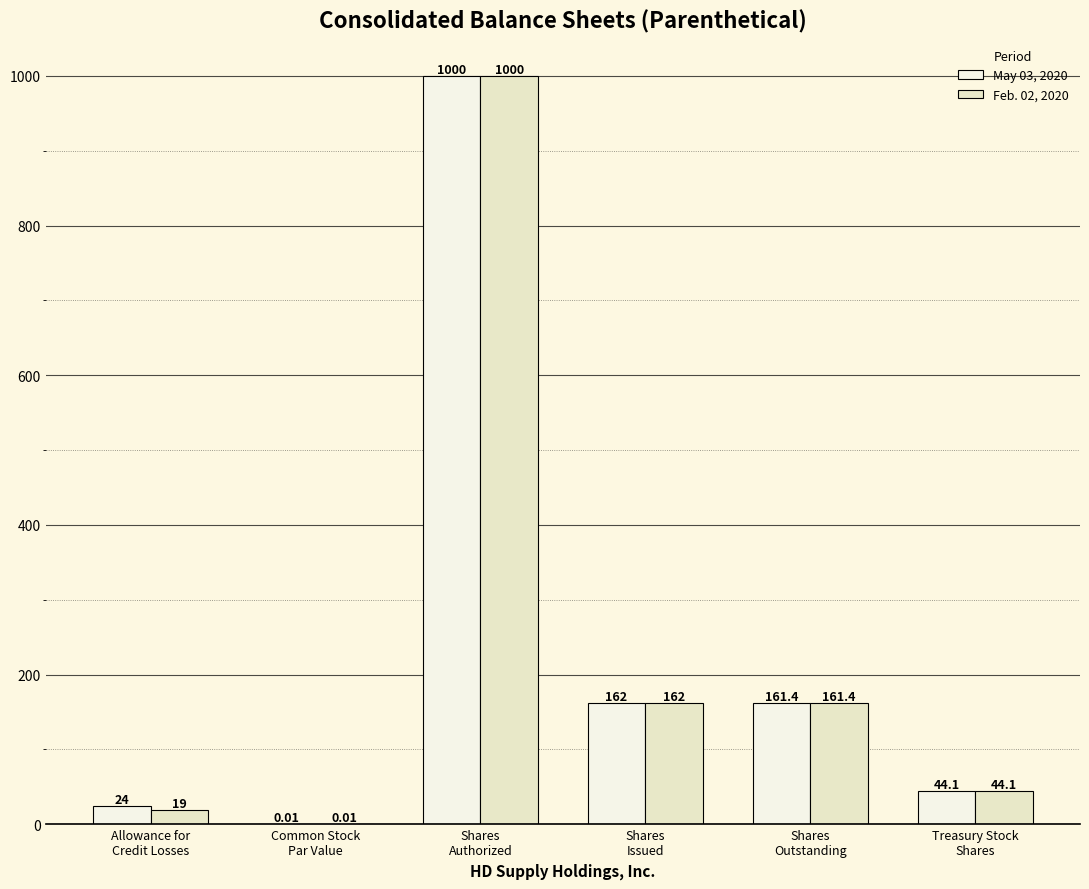

Are the bars grouped side by side (vs. stacked)?

Yes